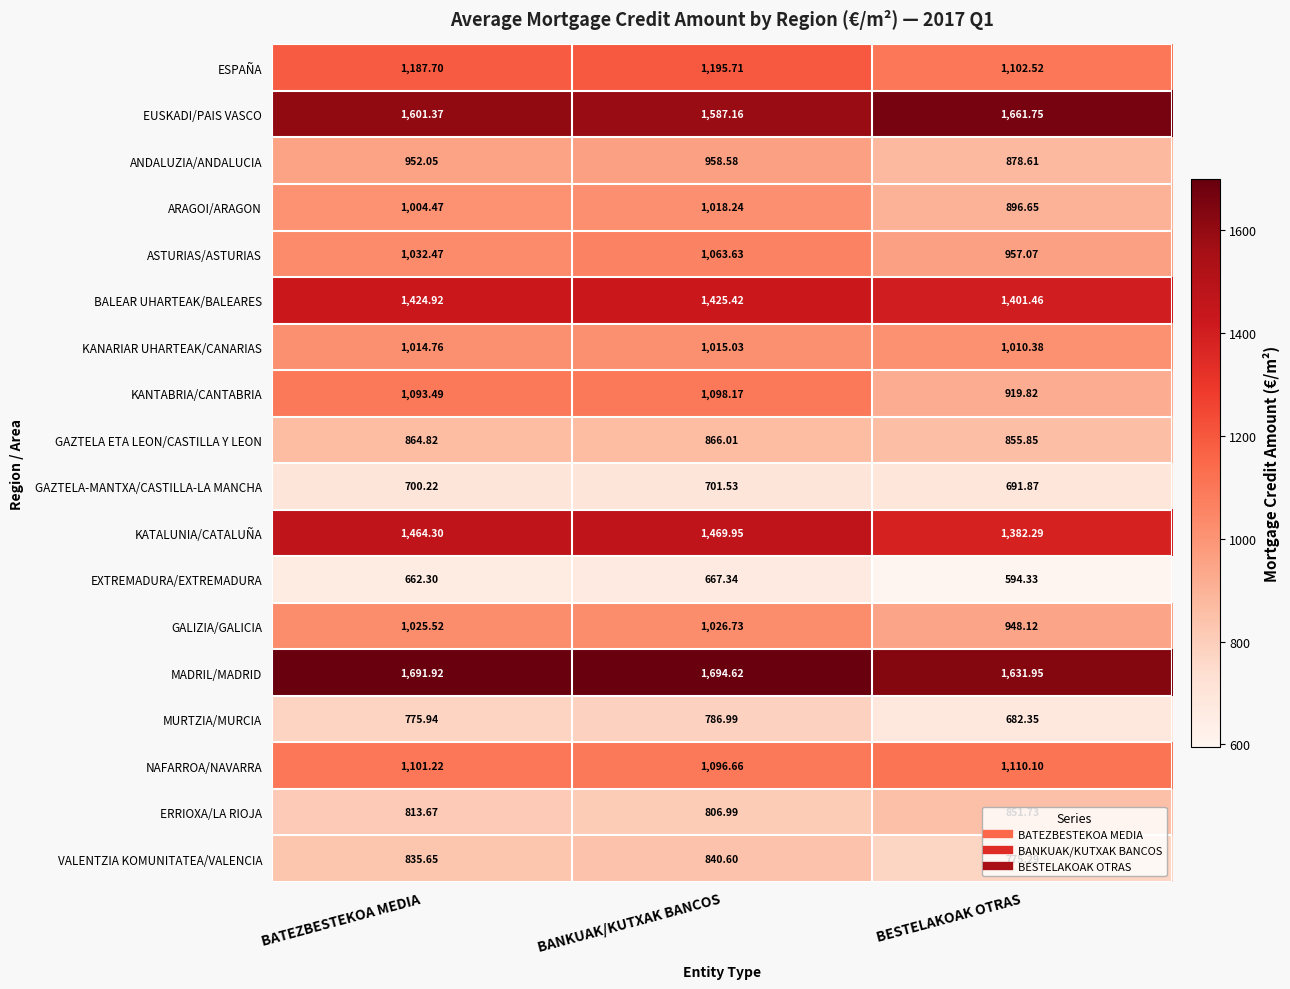

What is the smallest value displayed?

594.3